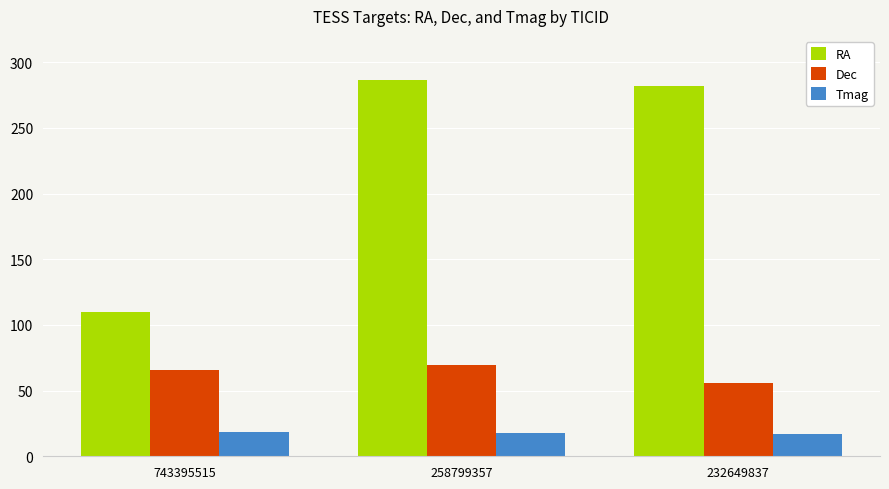

What is the value of the RA bar at the 1st from the left?

109.8